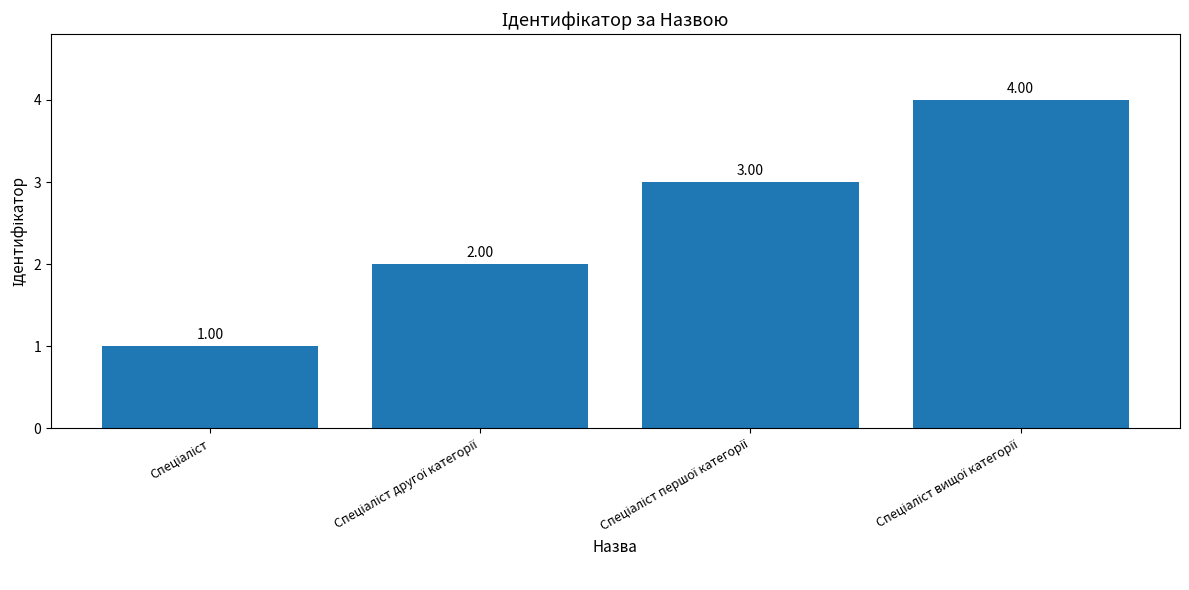

What is the difference between the maximum and minimum values?

3